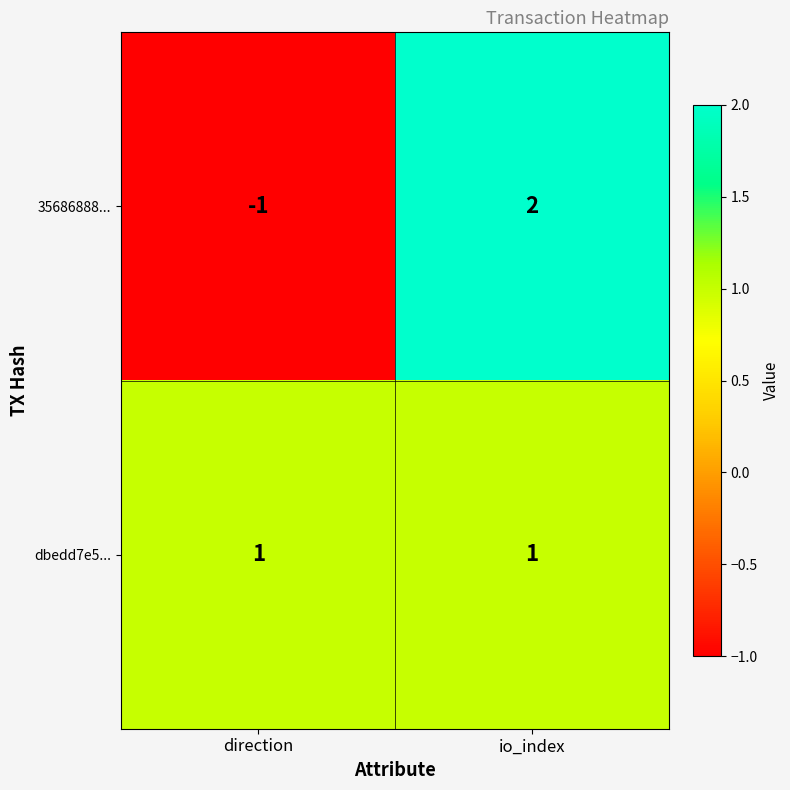

At direction, list the series in order from largest to smallest.

dbedd7e5..., 35686888...